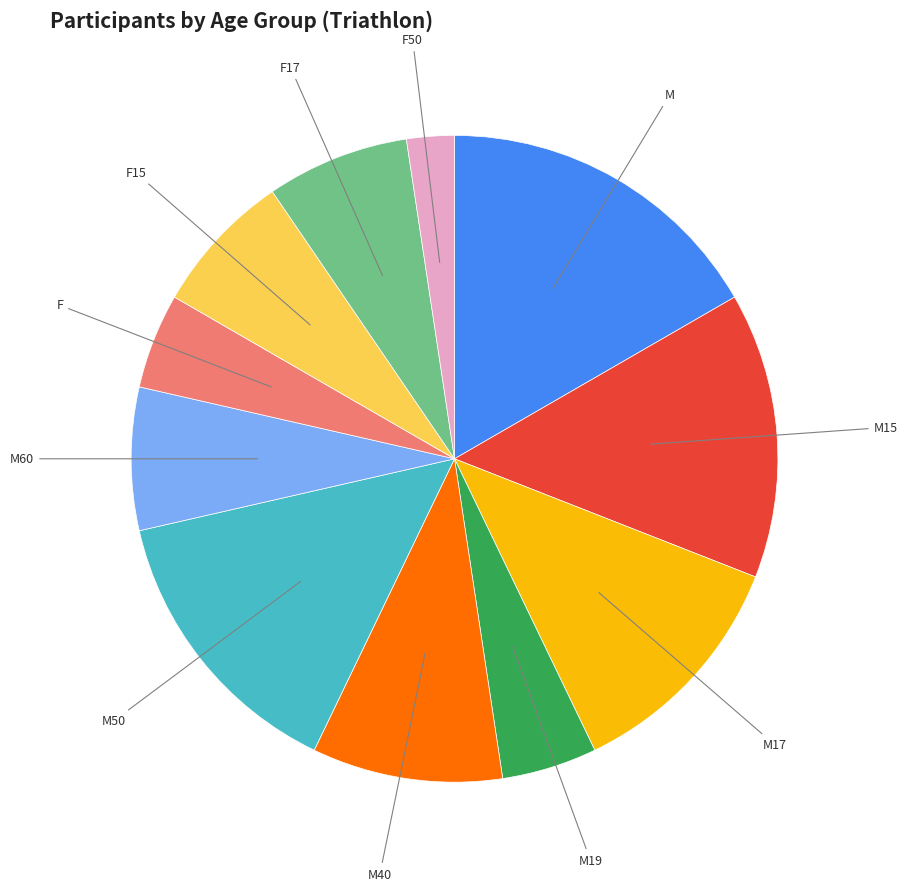

Is there a majority slice in this chart?

No